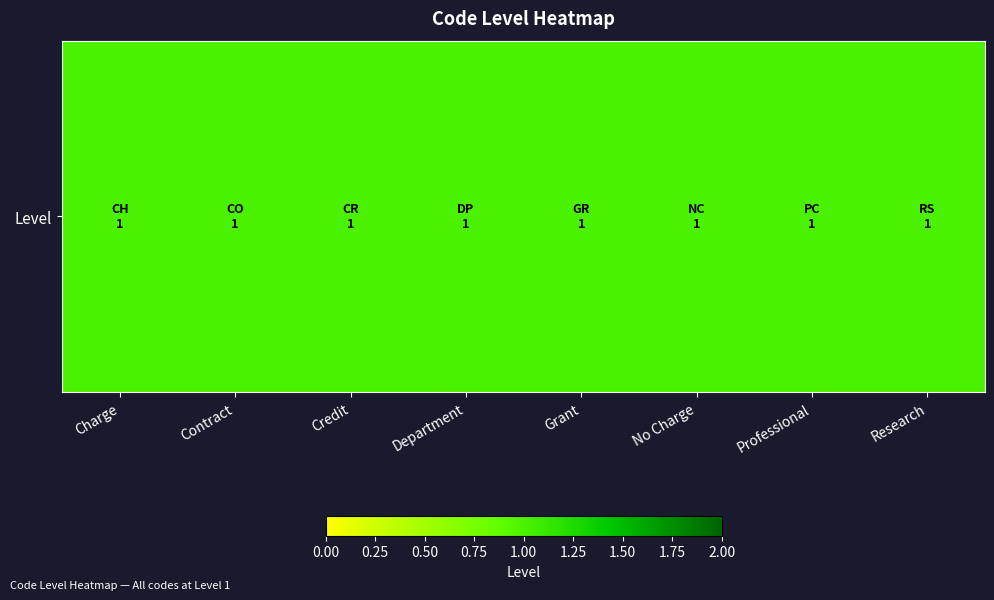

What is the smallest value displayed?

1.0